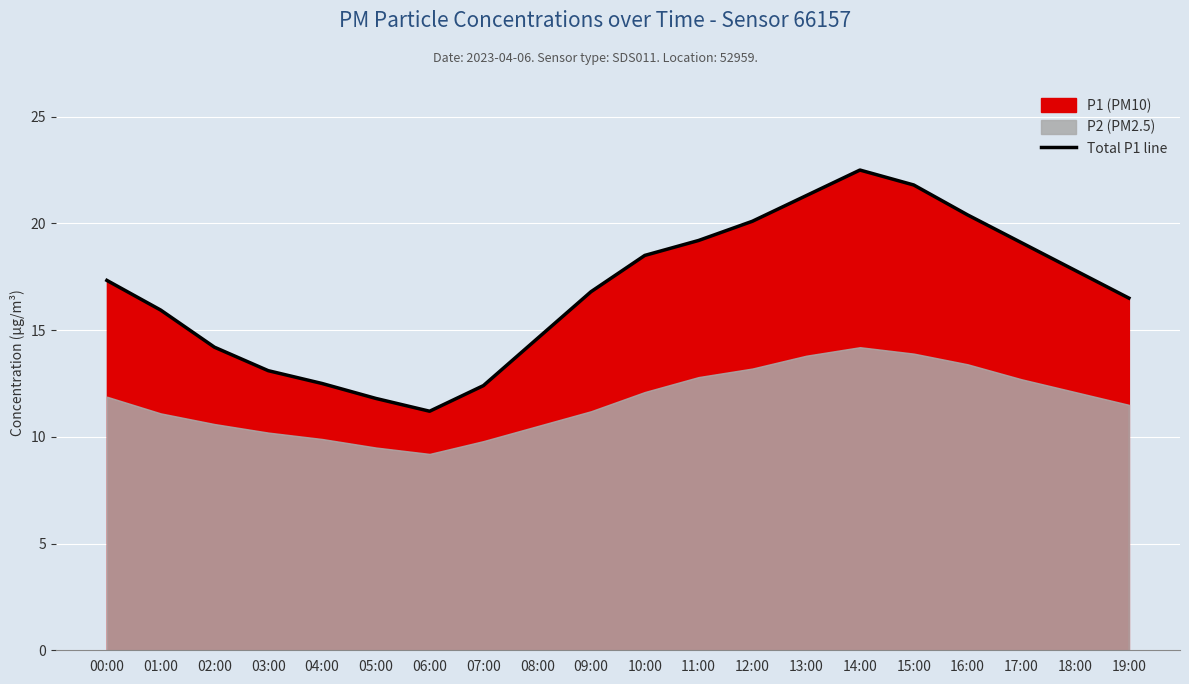

What position from the left is 07:00?

8